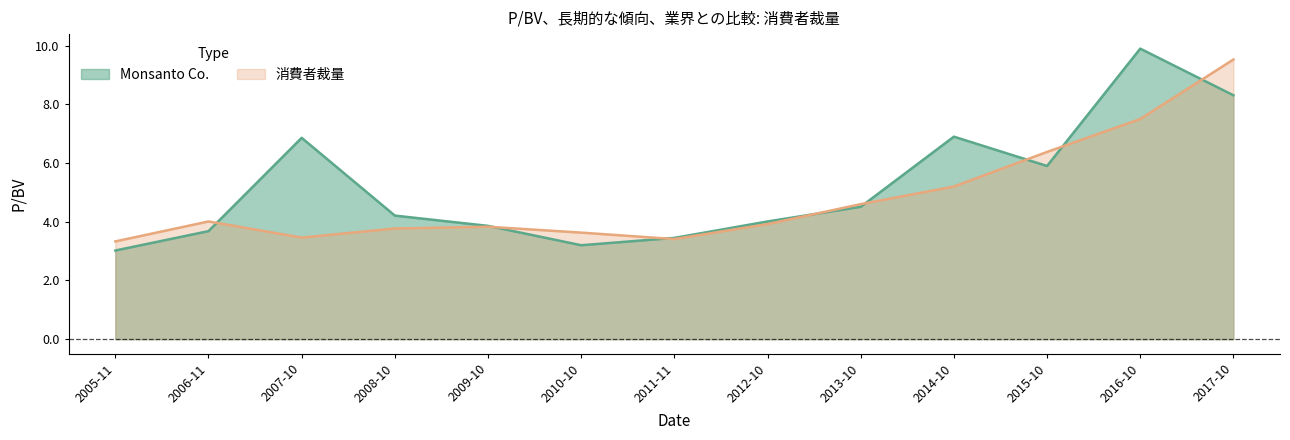

How many intersections are there between Monsanto Co. and 消費者裁量?

8